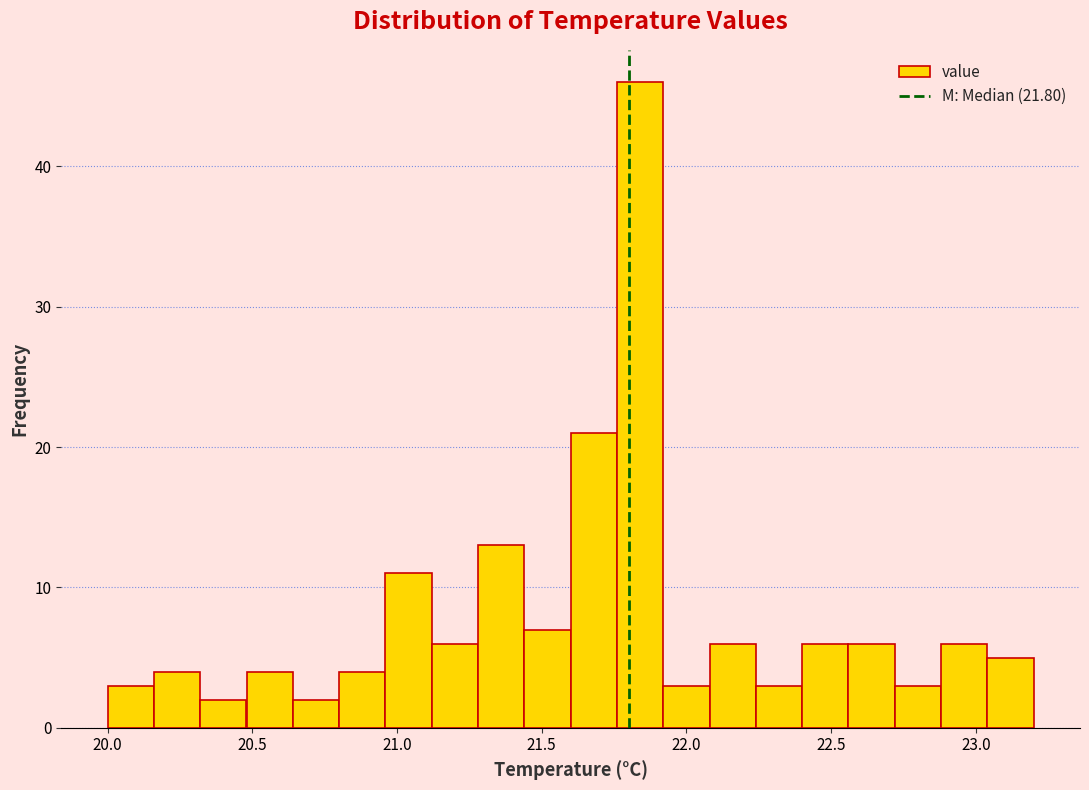

Around what value on the x-axis is the tallest bar? Give the approximate position of its centre, as read against the axis.

21.85